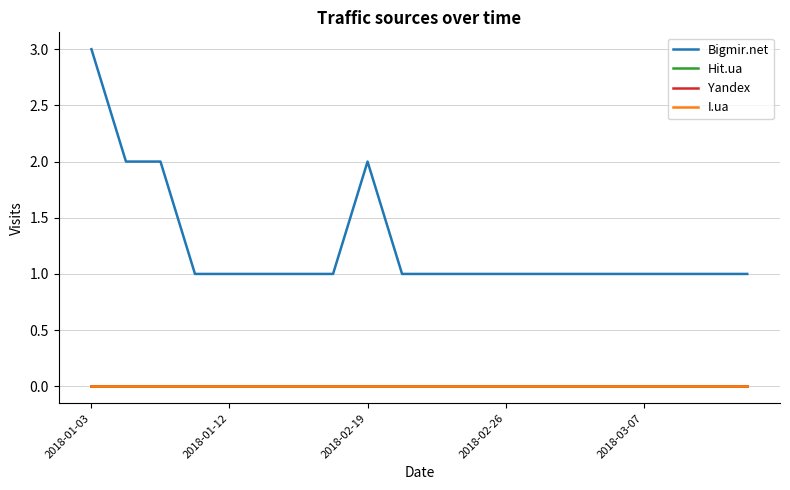

Is this an area chart (filled region under the line)?

No